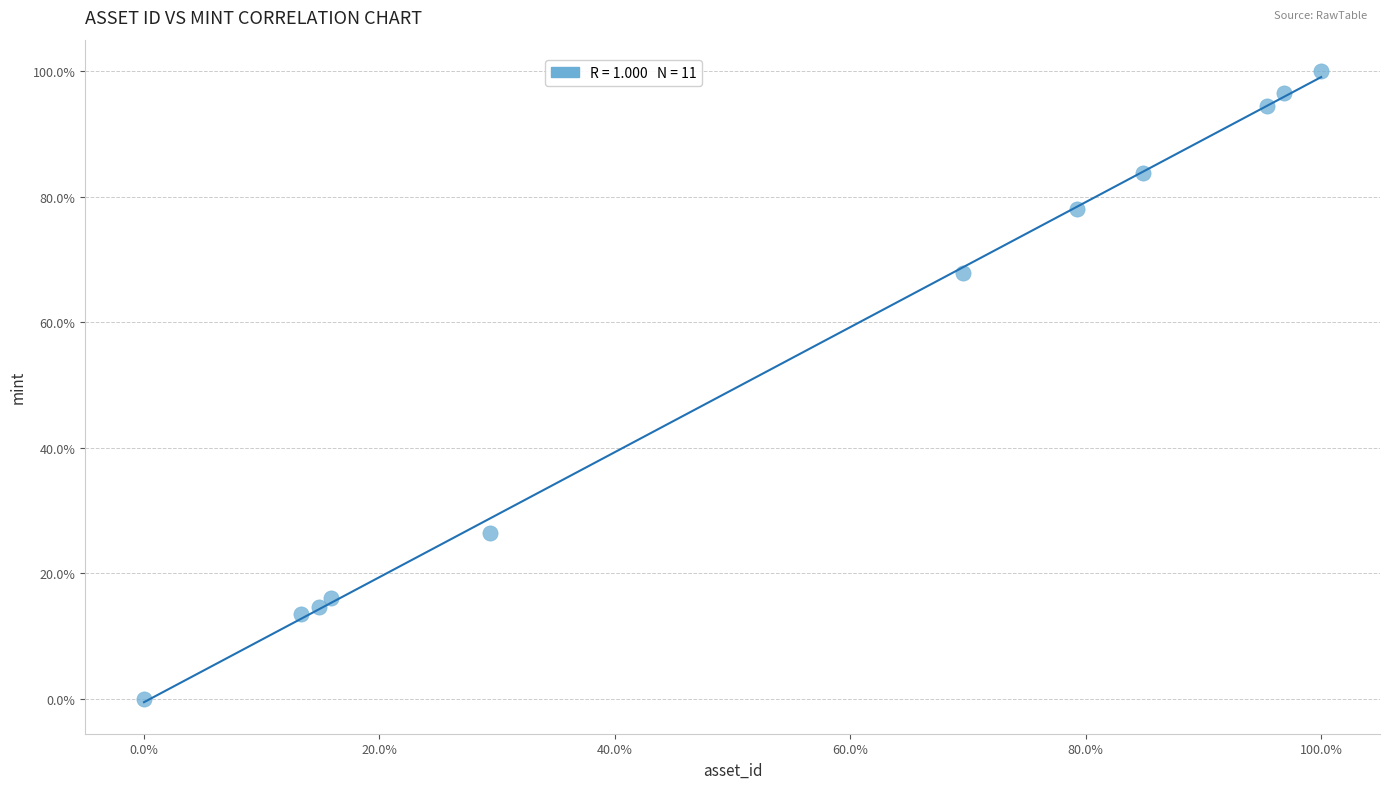

What is the average X value?

54.5